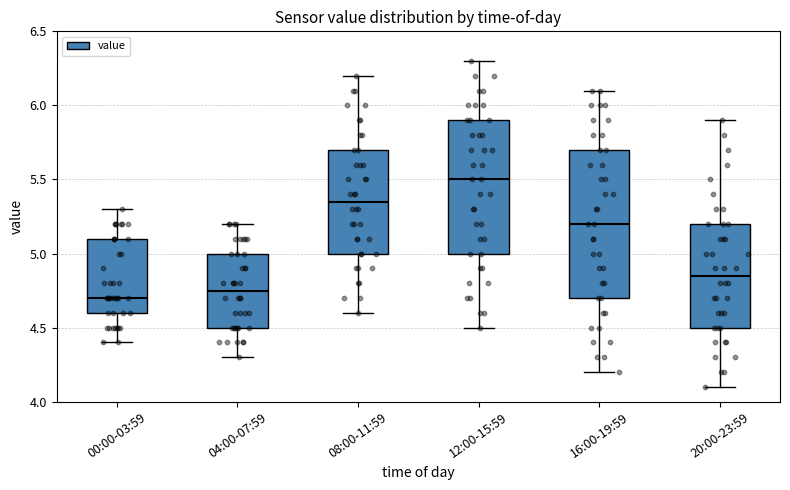

Reading left to right, read every box against the y-axis: the position of its median line, the range the box covers, and the ends of its whiskers. The values are not printed on the chart, so give them approximately, as read against the axis.

00:00-03:59: median 4.70, box 4.60 to 5.10, whiskers 4.40 to 5.30
04:00-07:59: median 4.75, box 4.50 to 5.00, whiskers 4.30 to 5.20
08:00-11:59: median 5.35, box 5.00 to 5.70, whiskers 4.60 to 6.20
12:00-15:59: median 5.50, box 5.00 to 5.90, whiskers 4.50 to 6.30
16:00-19:59: median 5.20, box 4.70 to 5.70, whiskers 4.20 to 6.10
20:00-23:59: median 4.85, box 4.50 to 5.20, whiskers 4.10 to 5.90